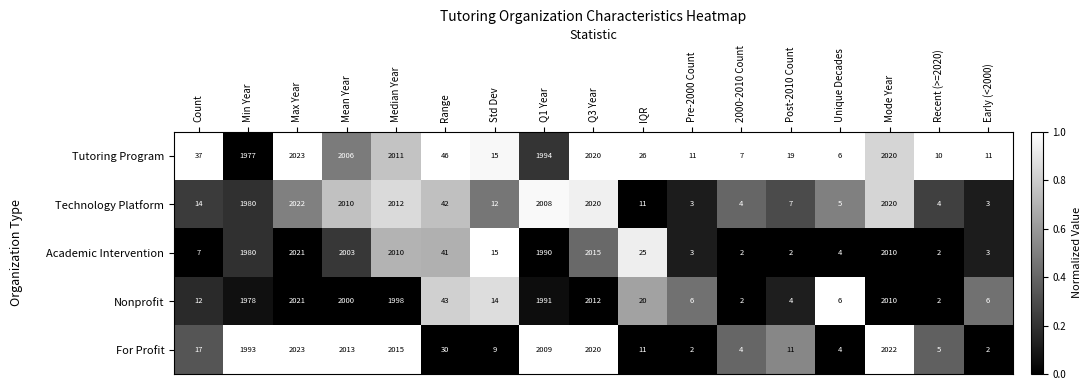

Which series has the largest total across all categories?

Tutoring Program